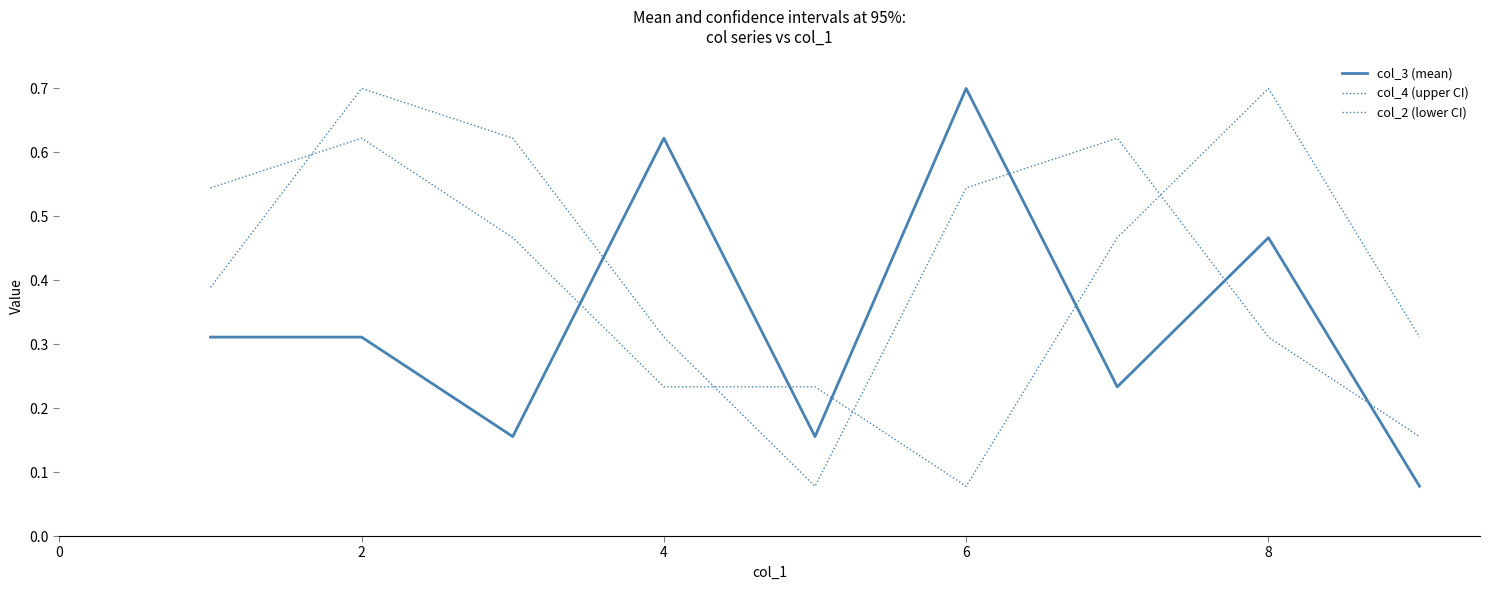

How many col_2 (lower CI) values are between 0 and 1?

9